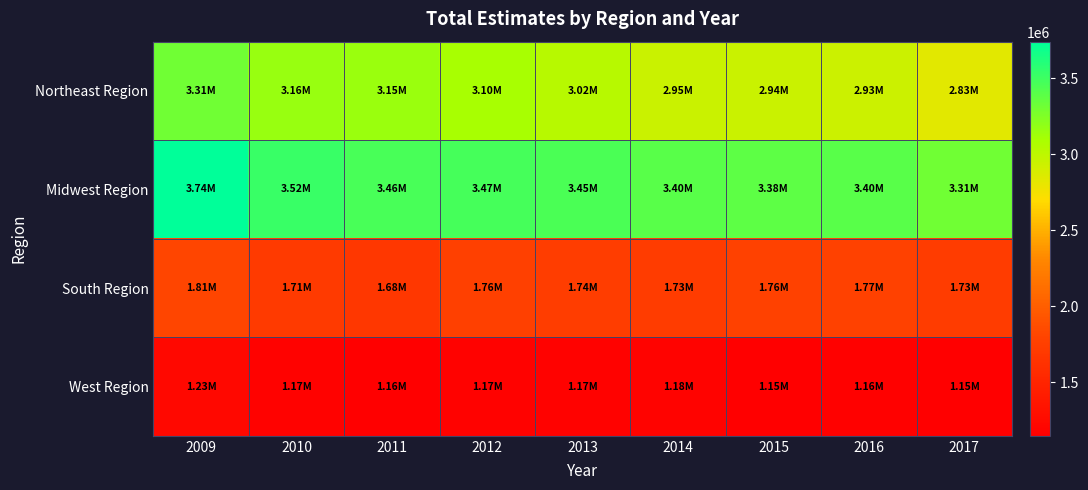

Count the number of categories in the chart.

9